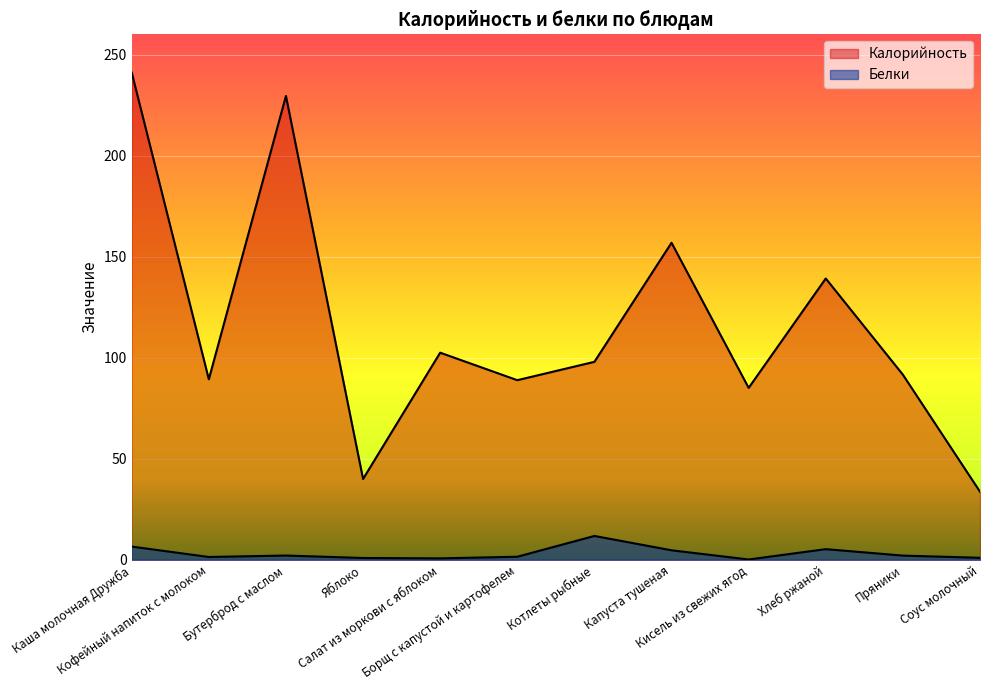

In Белки, how many points are higher than both neighbors (excluding endpoints)?

3